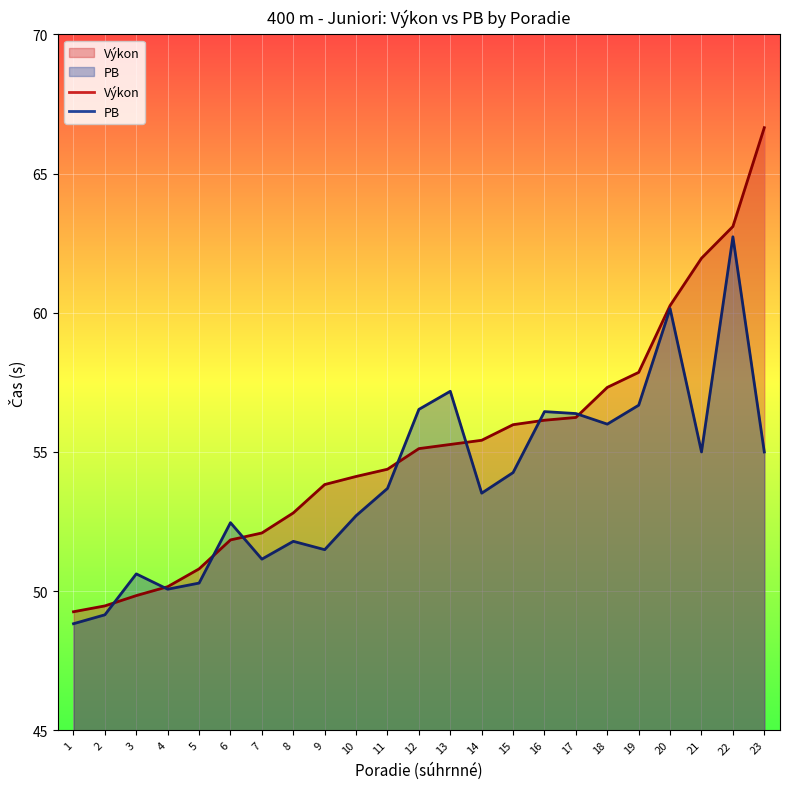

At which label is PB closest to 55?

21